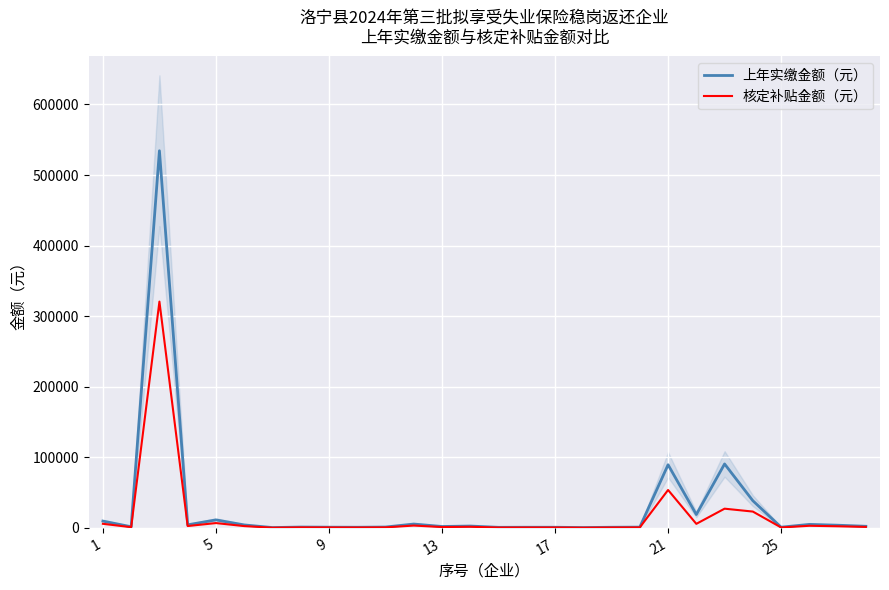

How many lines are shown in the chart?

2